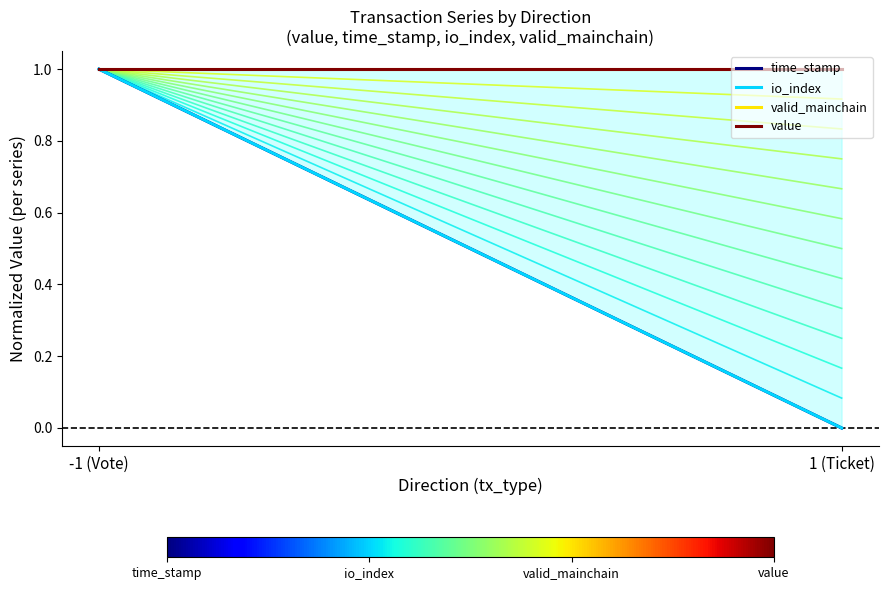

What is the label of the 2nd point from the right?

-1 (Vote)